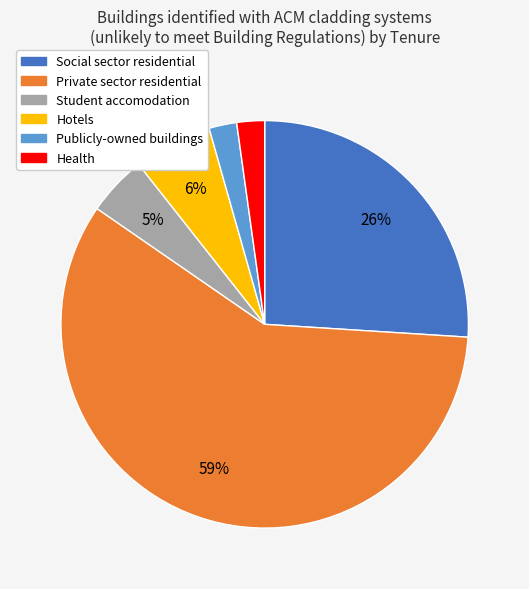

To the nearest percent, what is the combined percentage of Health and Social sector residential?

28%